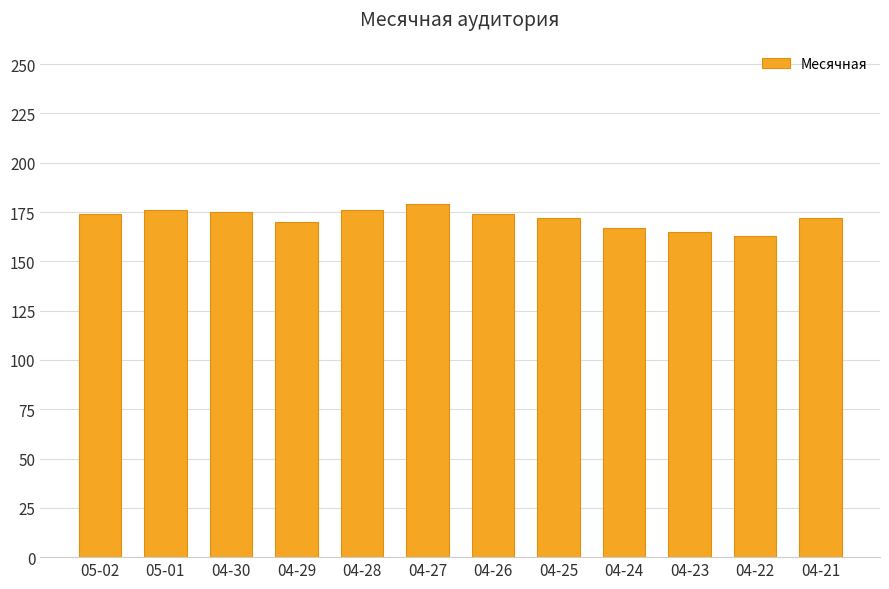

Which has a higher value, 04-24 or 04-22?

04-24